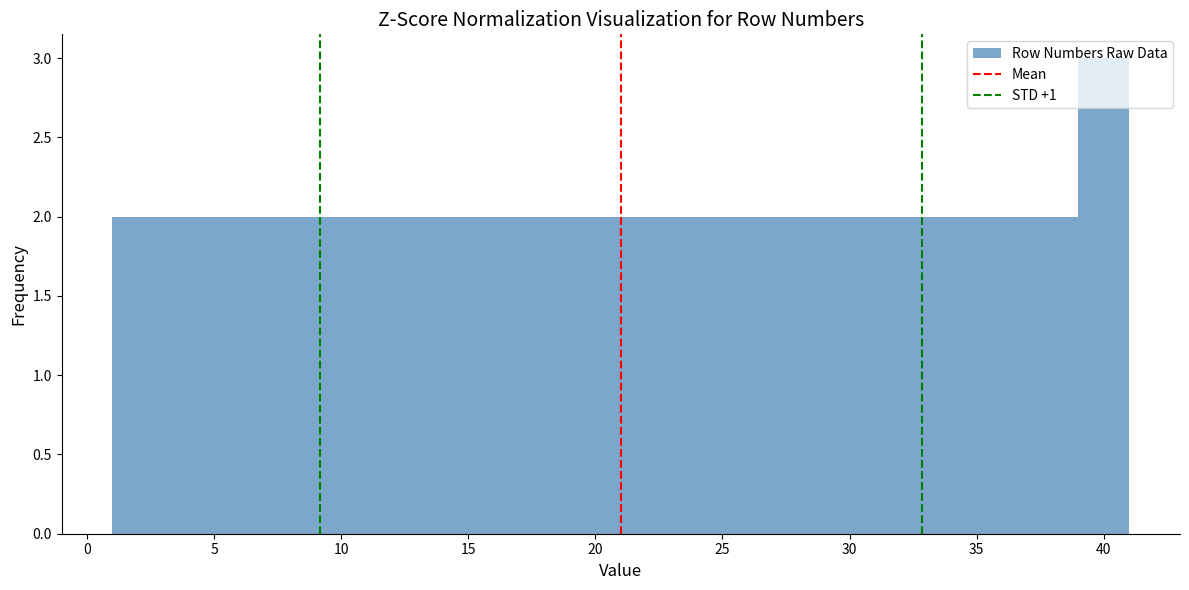

Reading left to right, list every bar in this chart as the range it spans on the x-axis followed by its height. The values are not printed on the chart, so give them approximately, as read against the axis.

1 to 3: 2
3 to 5: 2
5 to 7: 2
7 to 9: 2
9 to 11: 2
11 to 13: 2
13 to 15: 2
15 to 17: 2
17 to 19: 2
19 to 21: 2
21 to 23: 2
23 to 25: 2
25 to 27: 2
27 to 29: 2
29 to 31: 2
31 to 33: 2
33 to 35: 2
35 to 37: 2
37 to 39: 2
39 to 41: 3